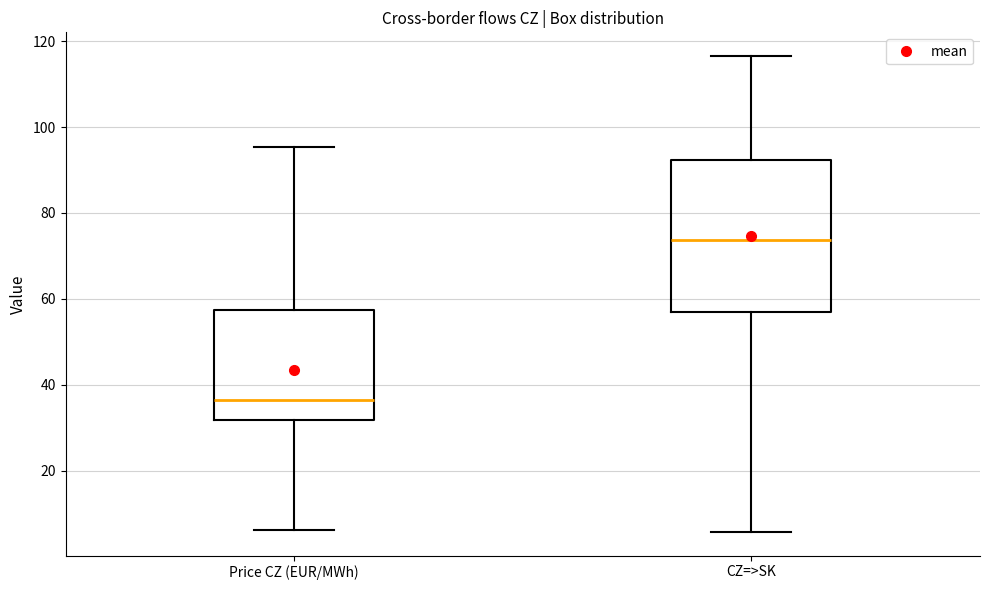

Which box has the lowest median line?

Price CZ (EUR/MWh)